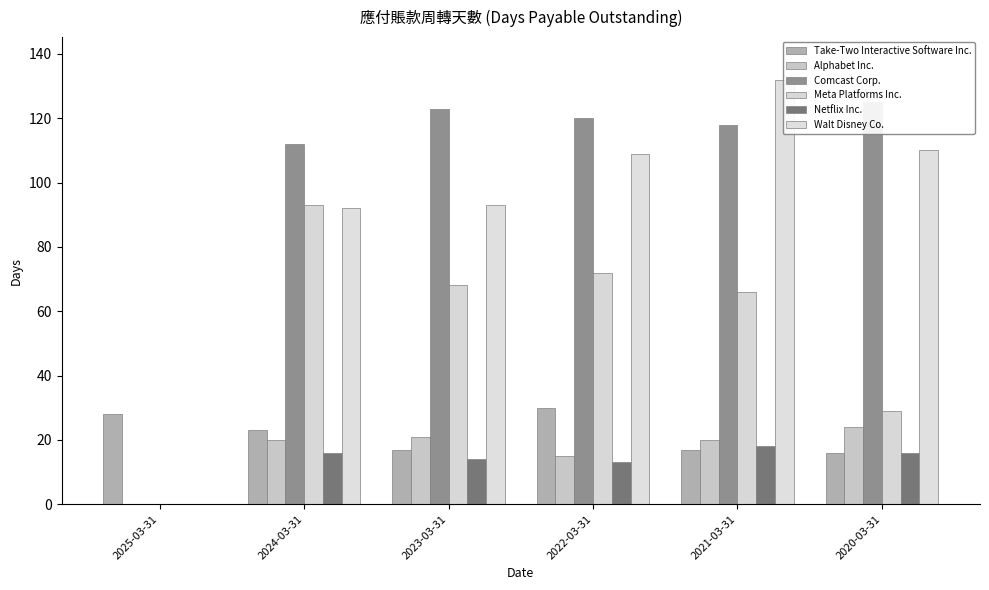

Is it true that Take-Two Interactive Software Inc. equals 4 at 2023-03-31?

False